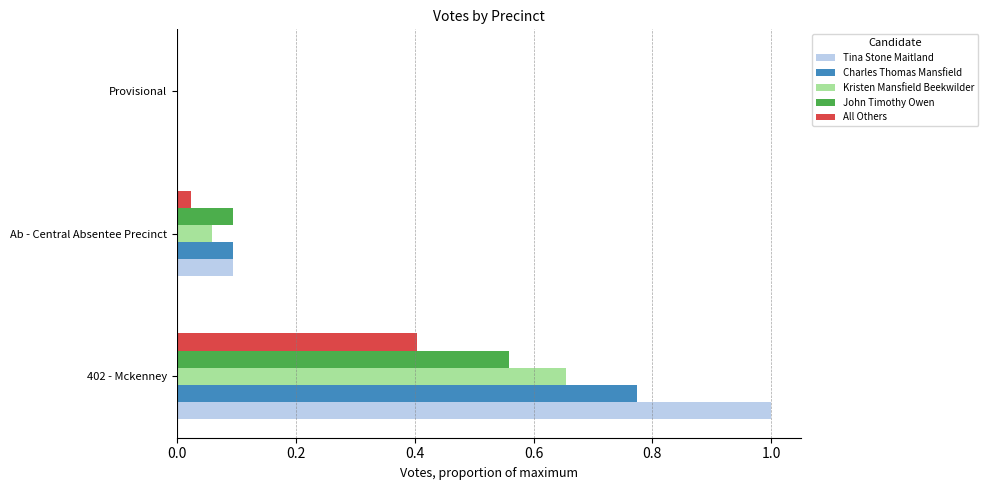

How many values in the Tina Stone Maitland series exceed 0?

2